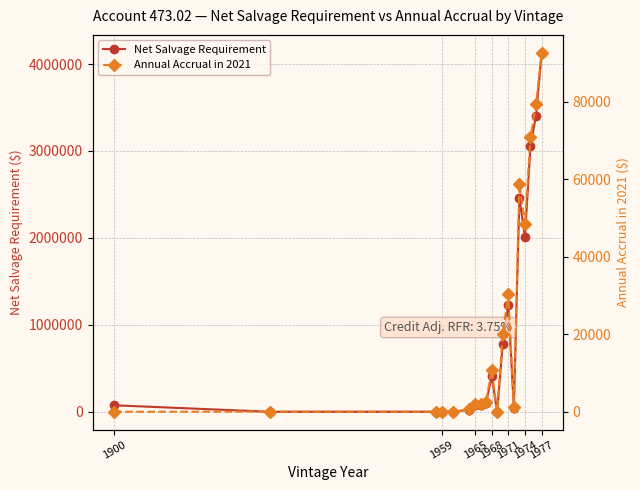

True or false: Net Salvage Requirement has more than 2 points higher than both neighbors.

True